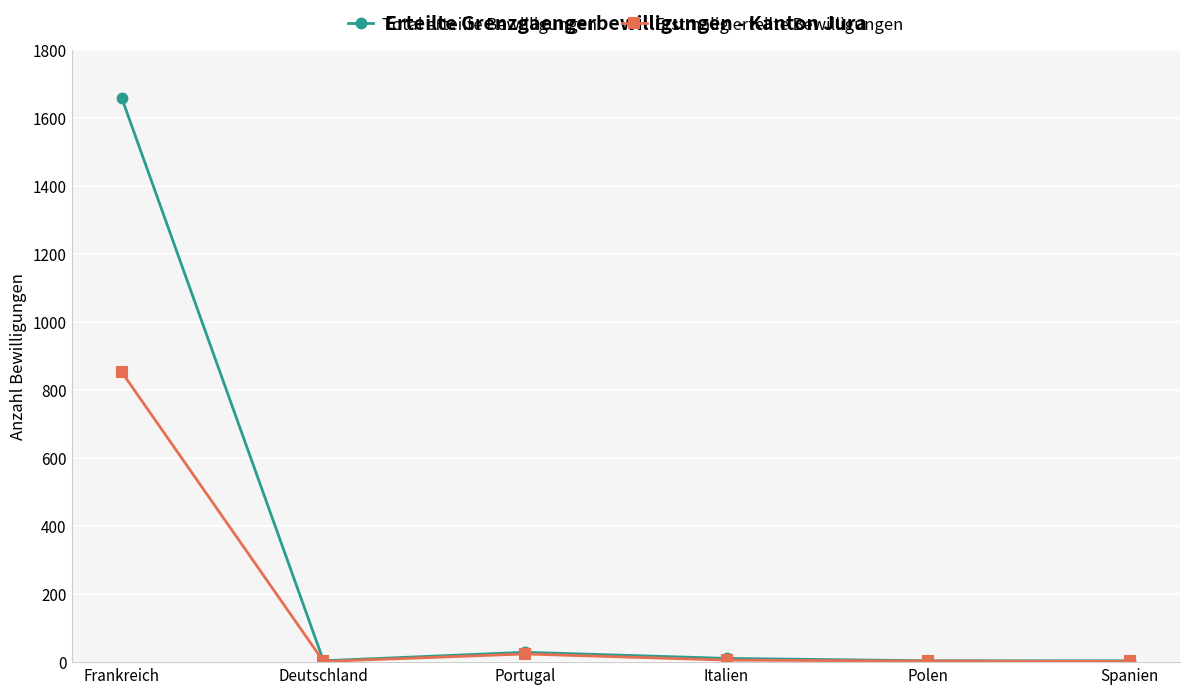

True or false: Erstmalig erteilte Bewilligungen has more than 2 points higher than both neighbors.

False